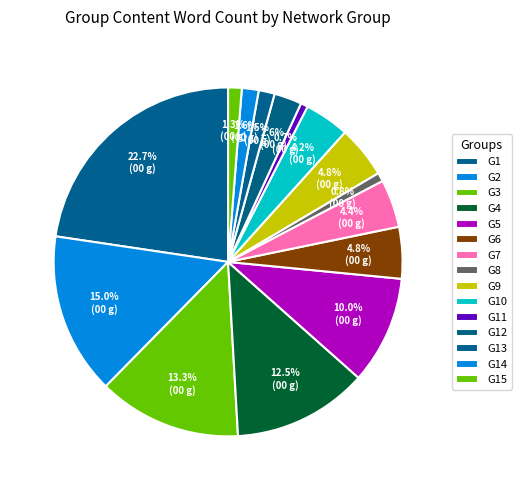

Is G14 the majority of the pie?

No